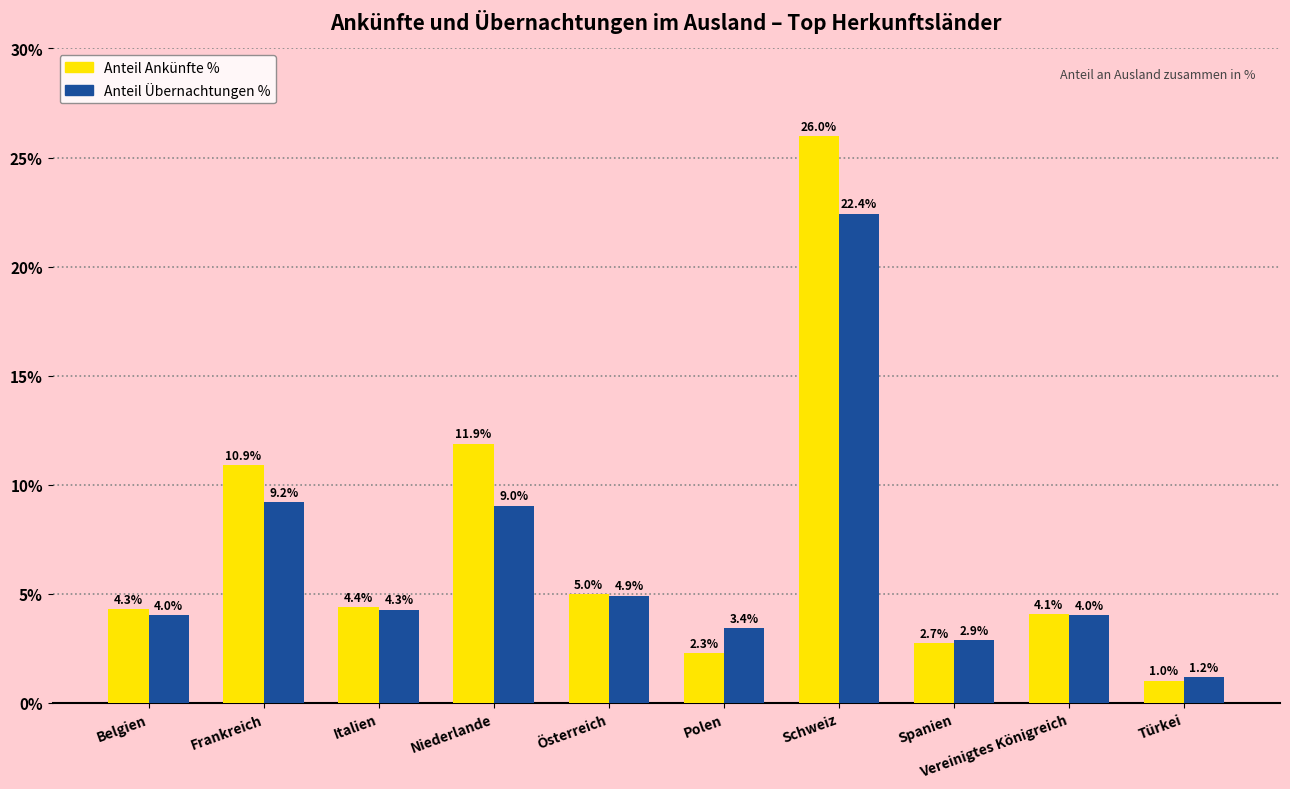

What is the label of the 3rd bar from the right?

Spanien